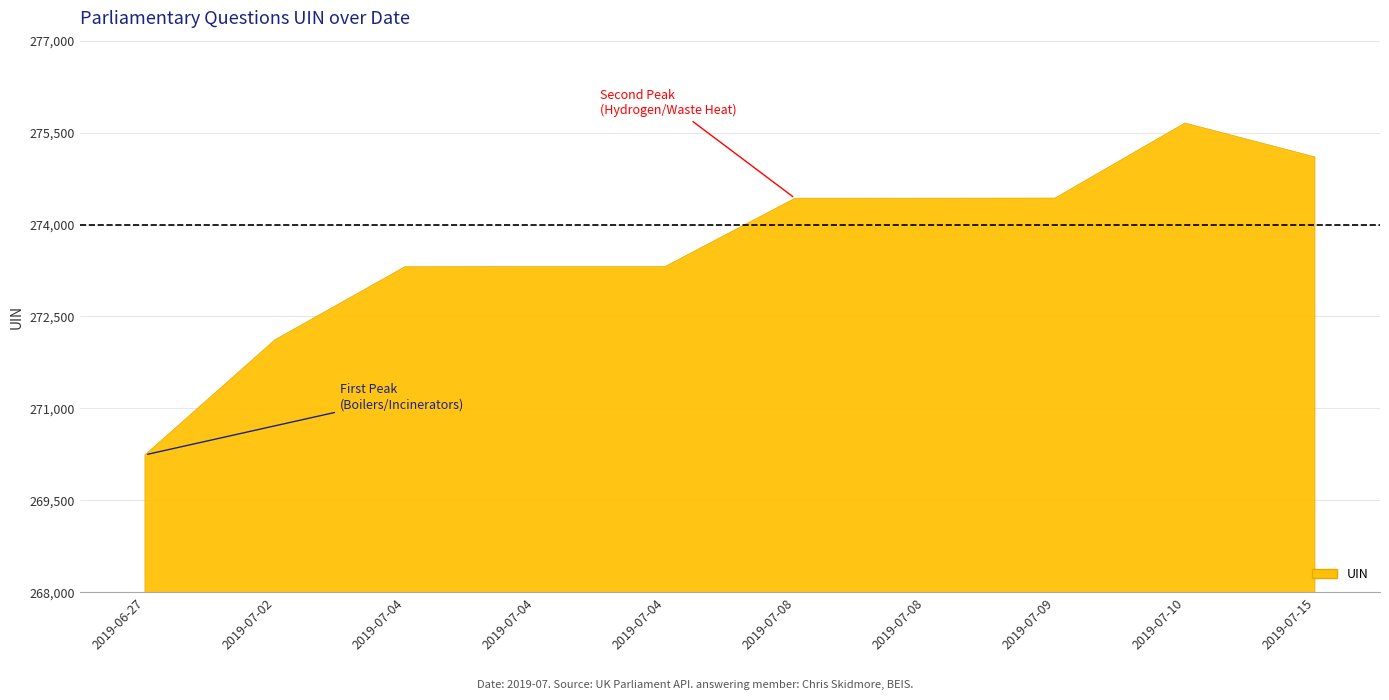

What is the difference between the second highest and second lowest values?

2983